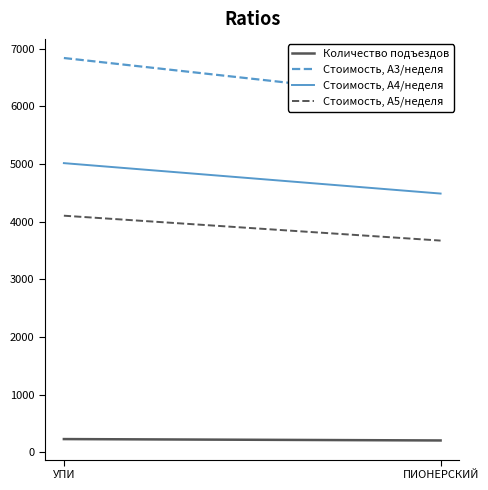

How many lines are shown in the chart?

4